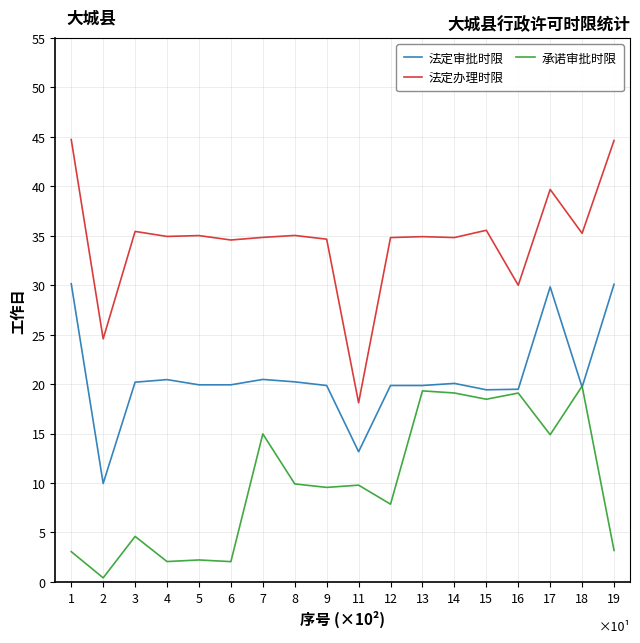

What is the total value across all series at 7?

70.3